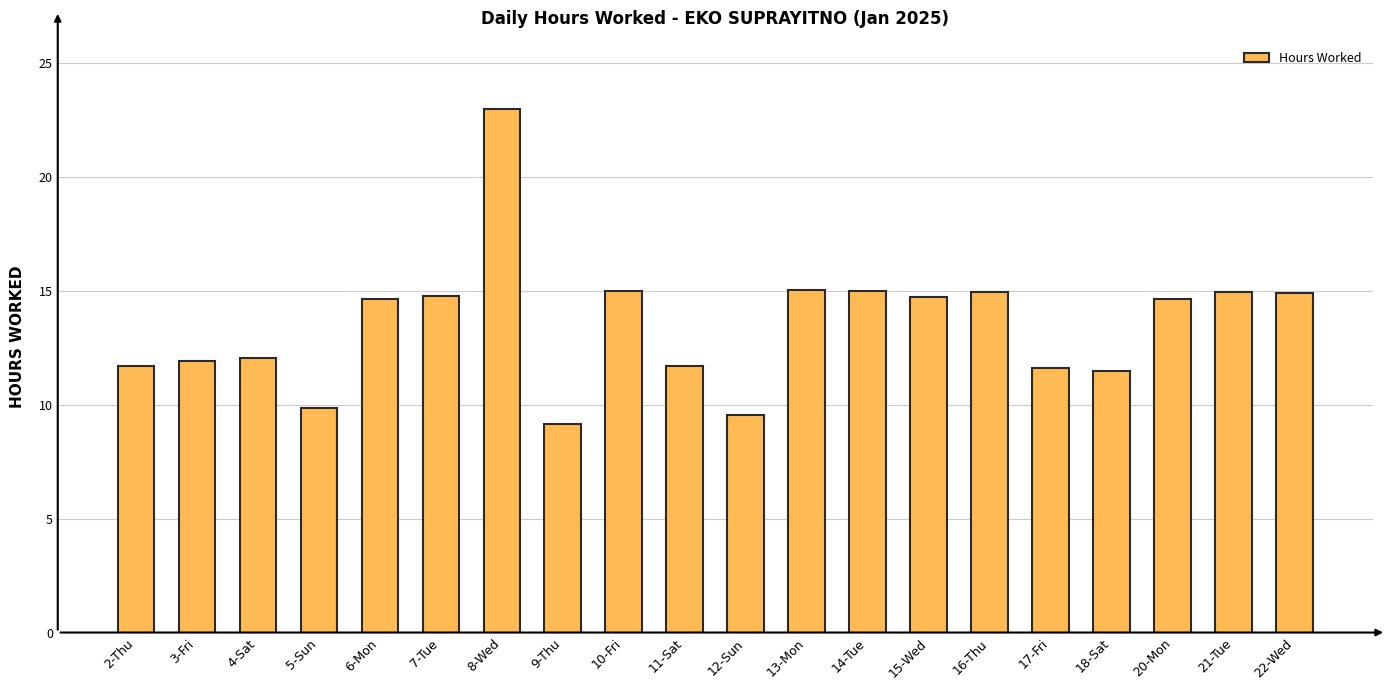

How many data points are less than 14?

9